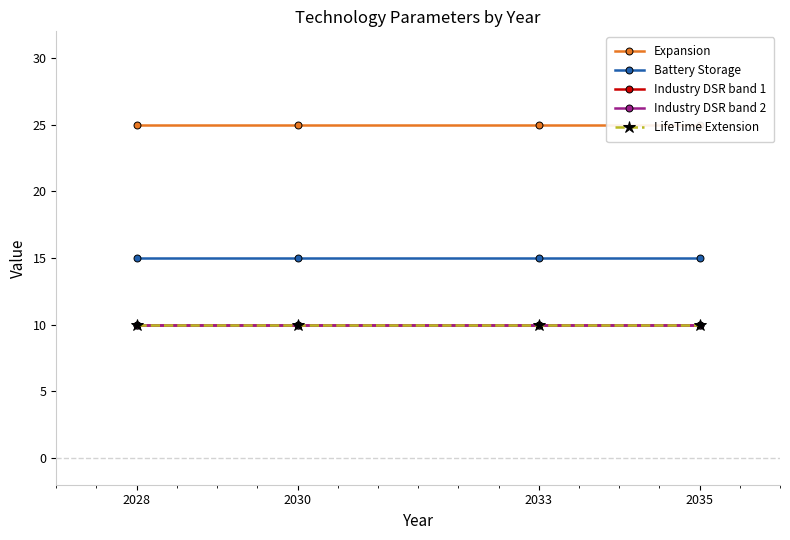

The value of Industry DSR band 2 at 2030 is 2. True or false?

False